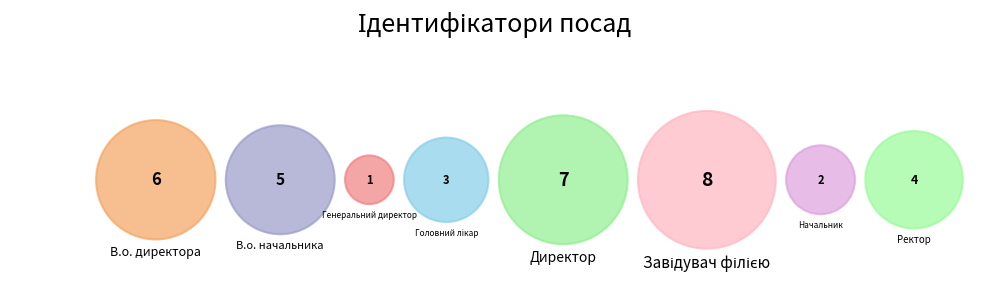

To the nearest percent, what percentage of the pie is Директор?

19%